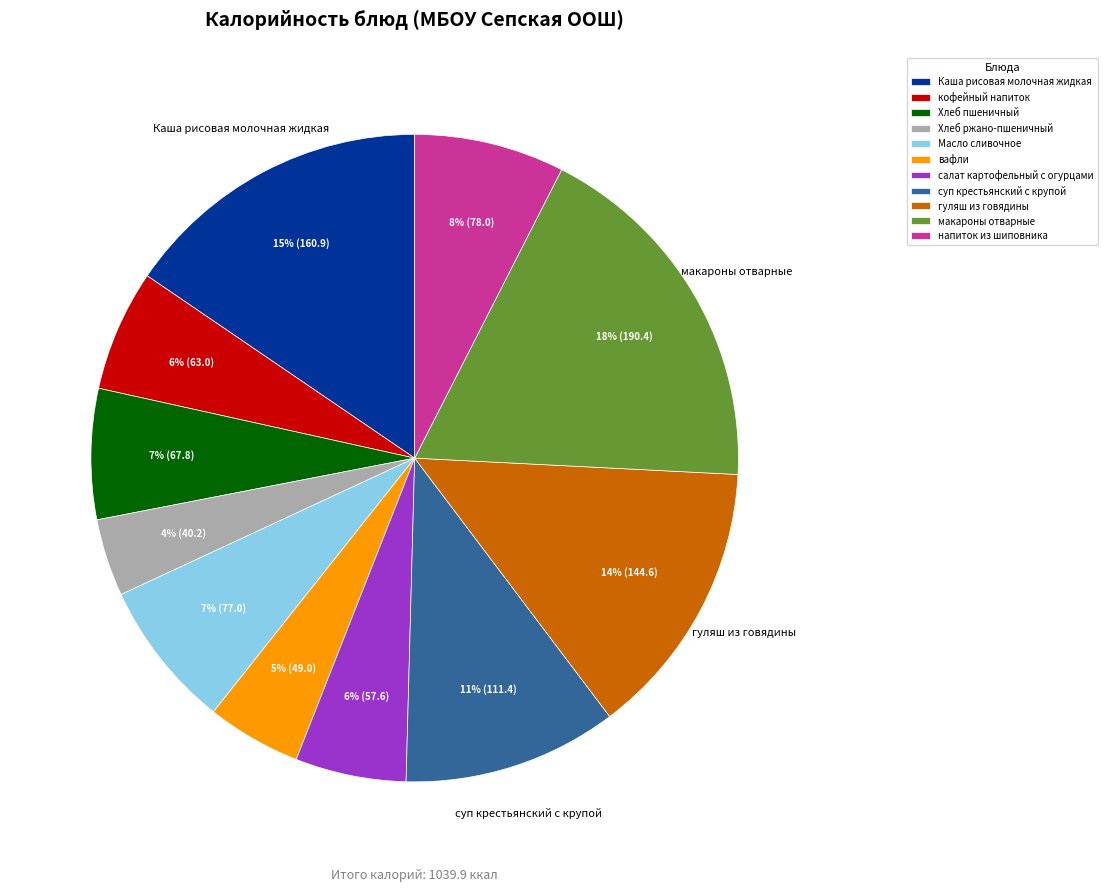

To the nearest percent, what percentage of the pie is Каша рисовая молочная жидкая?

15%